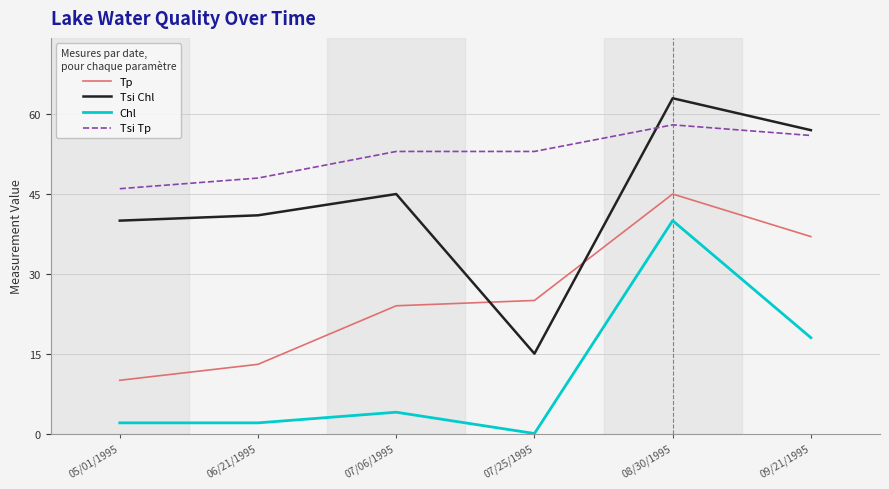

How many series are shown in this chart?

4